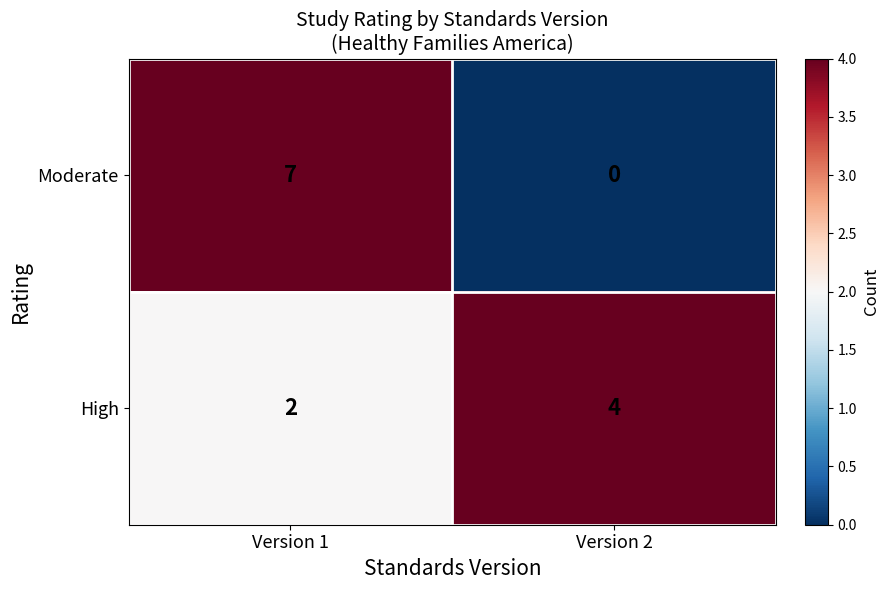

The High series shows 4 at Version 2. True or false?

True